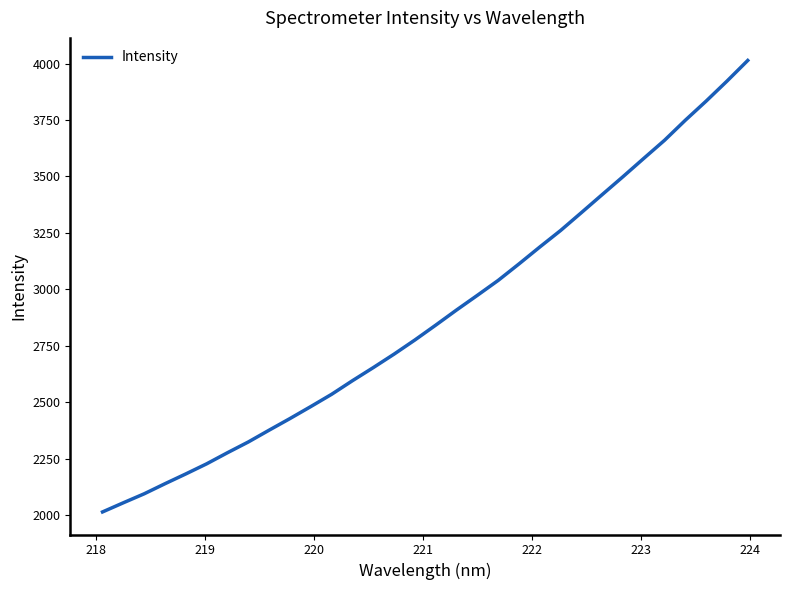

What is the maximum value shown in the chart?

4013.6